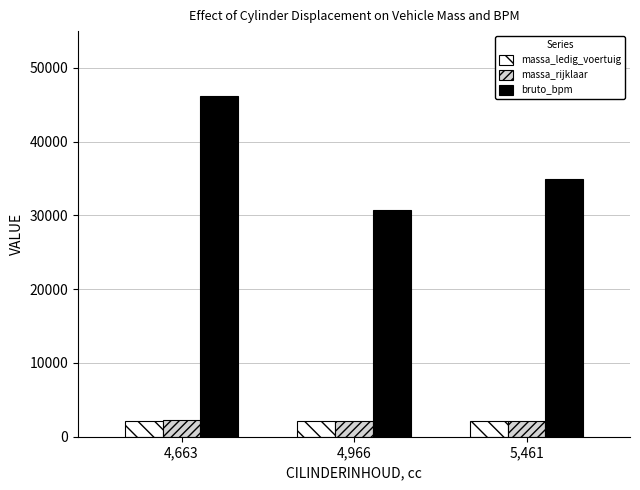

What is the average value of the massa_ledig_voertuig series?

2098